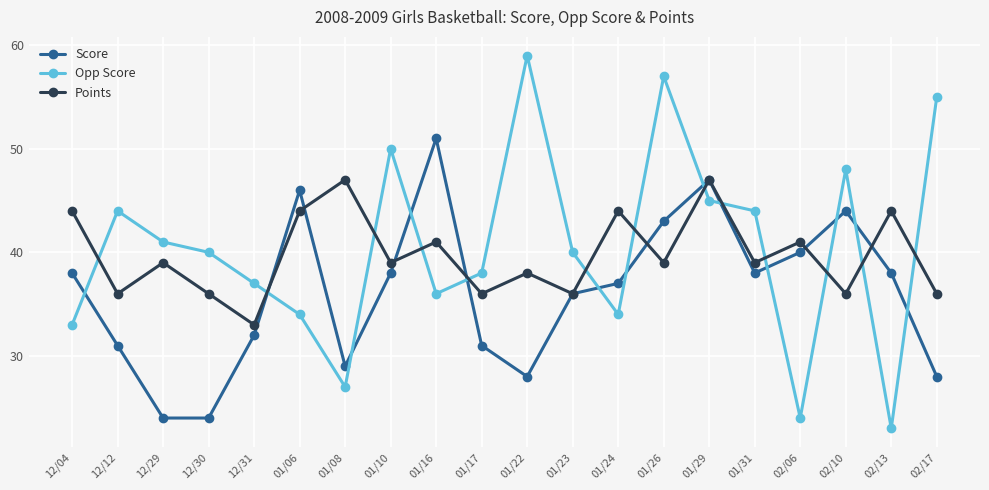

What is the maximum value for Opp Score?

59